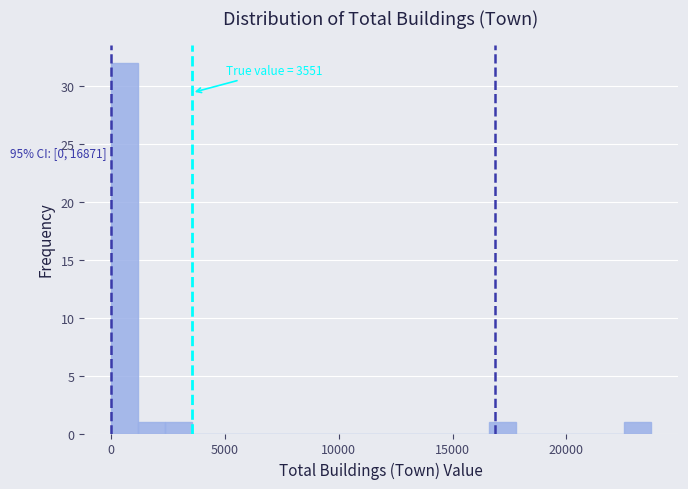

Read against the x-axis, roughly where is the centre of the tallest bar?

500